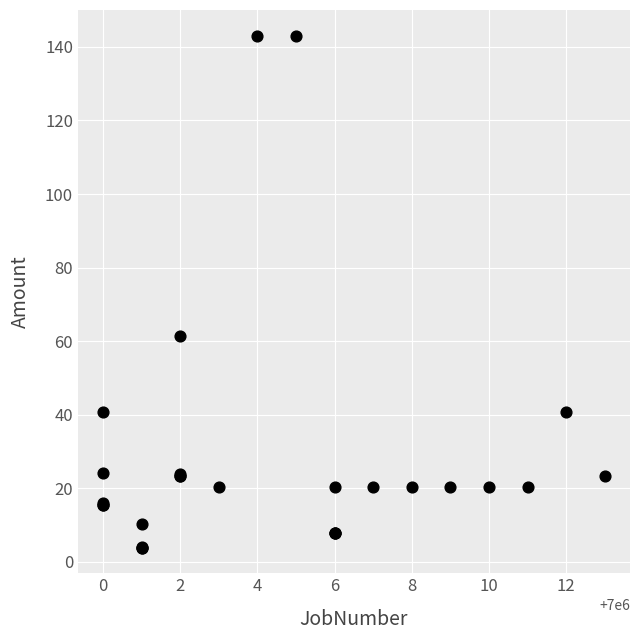

What Y value in the scatter plot is closest to 73?

61.3